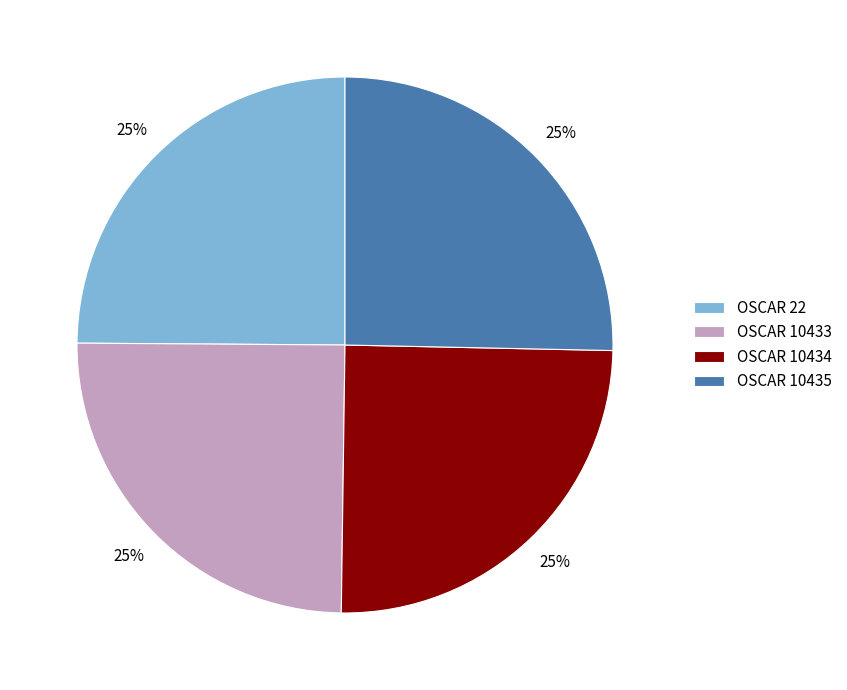

What percentage is the OSCAR 10434 slice, to the nearest percent?

25%